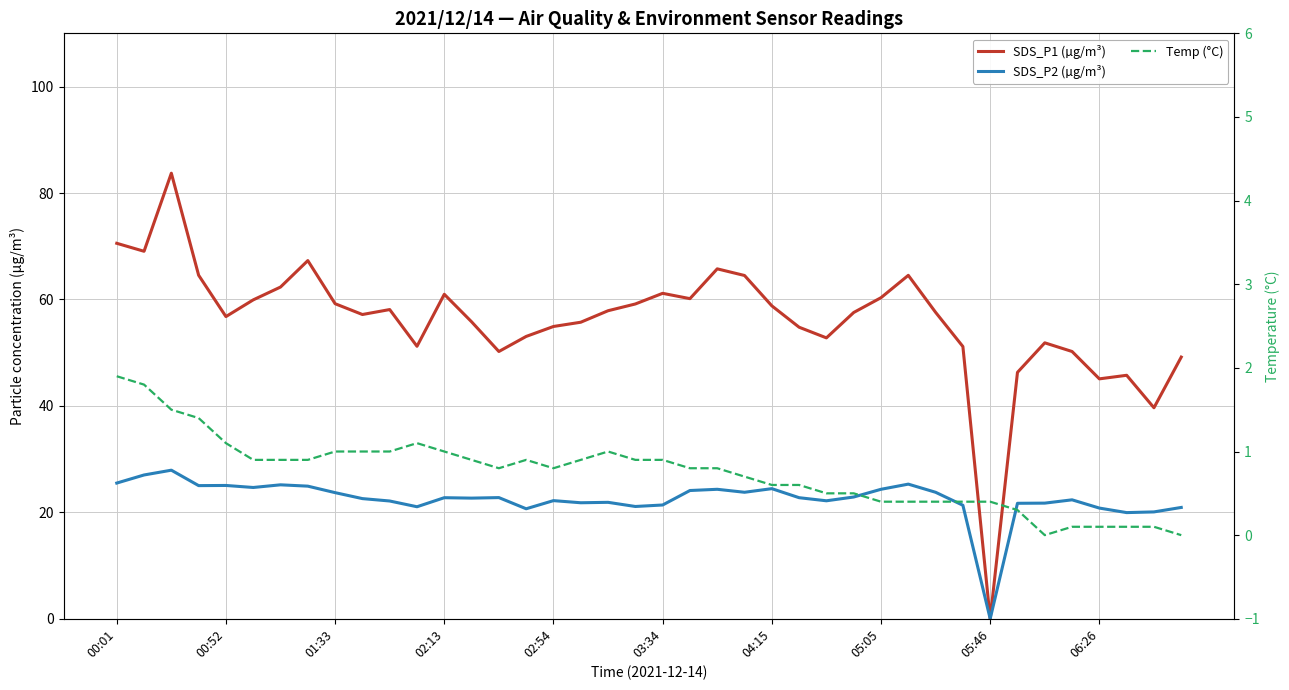

At which category does Temp (°C) reach its first local valley?

14